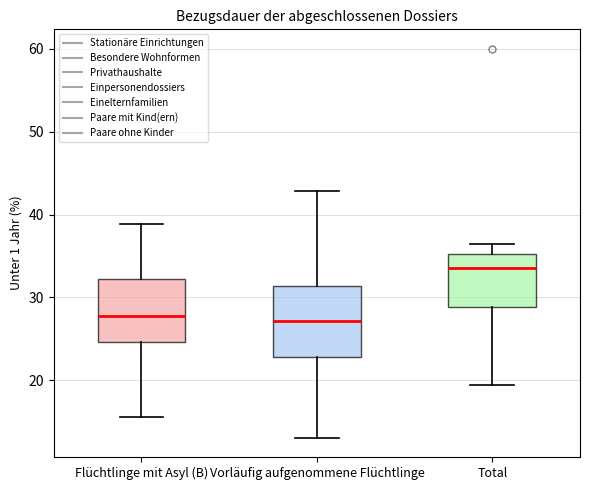

Reading left to right, transcribe this box plot: for each box, give where its median line is, the range the box spans, and where its two whiskers end, as read against the y-axis. The values are not printed on the chart, so give them approximately, as read against the axis.

Flüchtlinge mit Asyl (B): median 28, box 25 to 32, whiskers 16 to 39
Vorläufig aufgenommene Flüchtlinge: median 27, box 23 to 31, whiskers 13 to 43
Total: median 34, box 29 to 35, whiskers 19 to 36